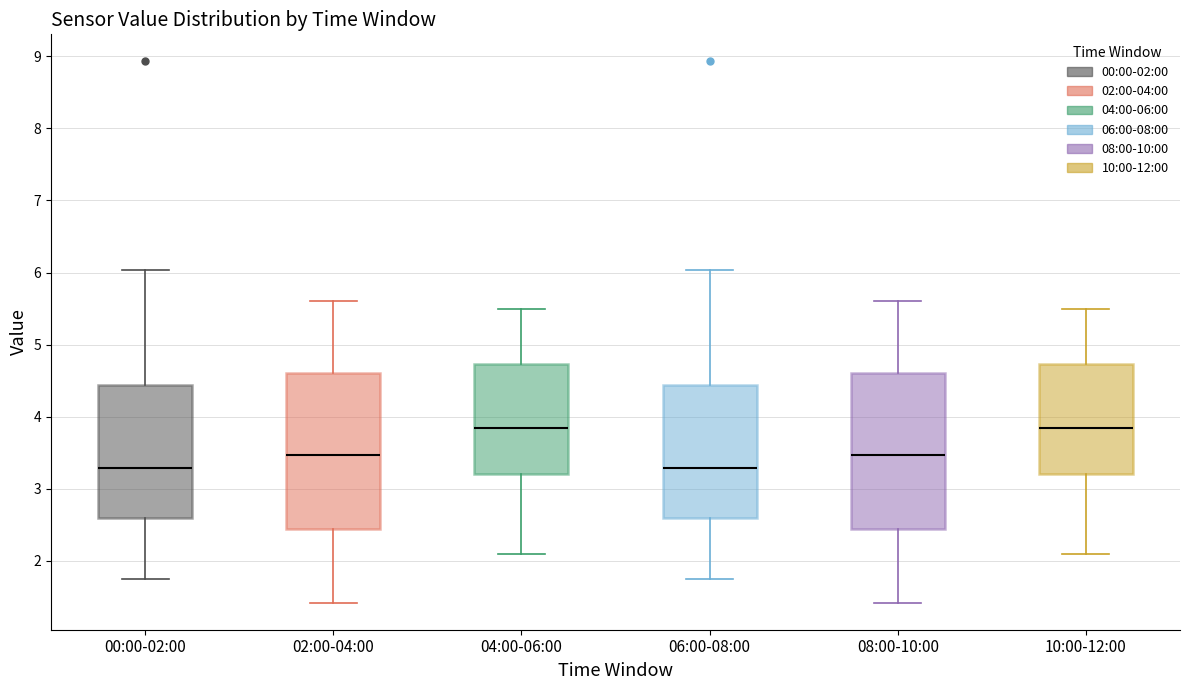

Where does the median line of the box for 08:00-10:00 sit on the y-axis? The values are not printed on the chart, so give them approximately, as read against the axis.

3.5